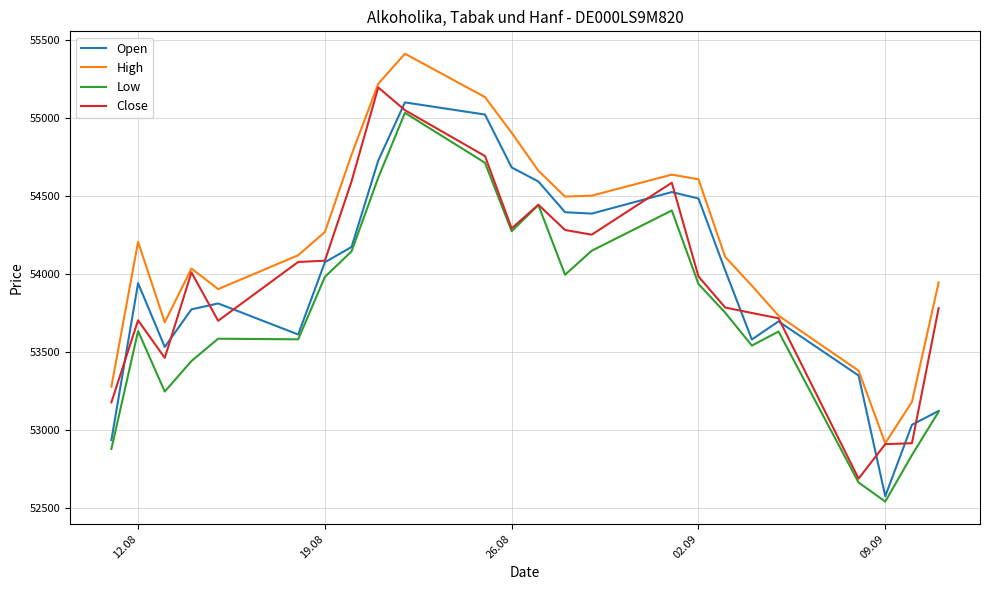

Which series has the largest total across all categories?

High